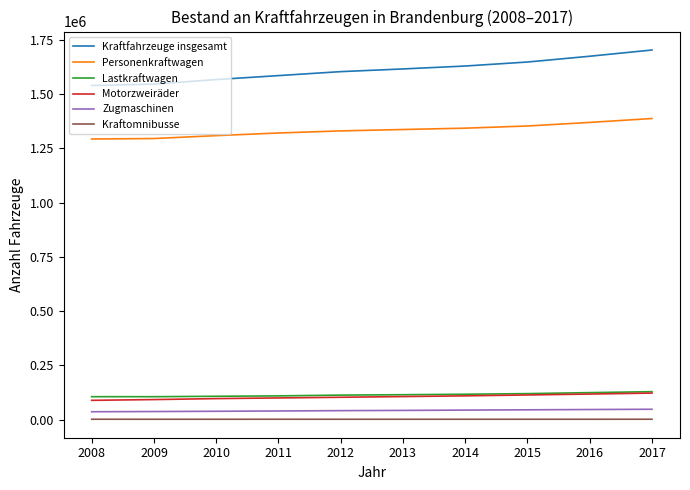

Is this an area chart (filled region under the line)?

No